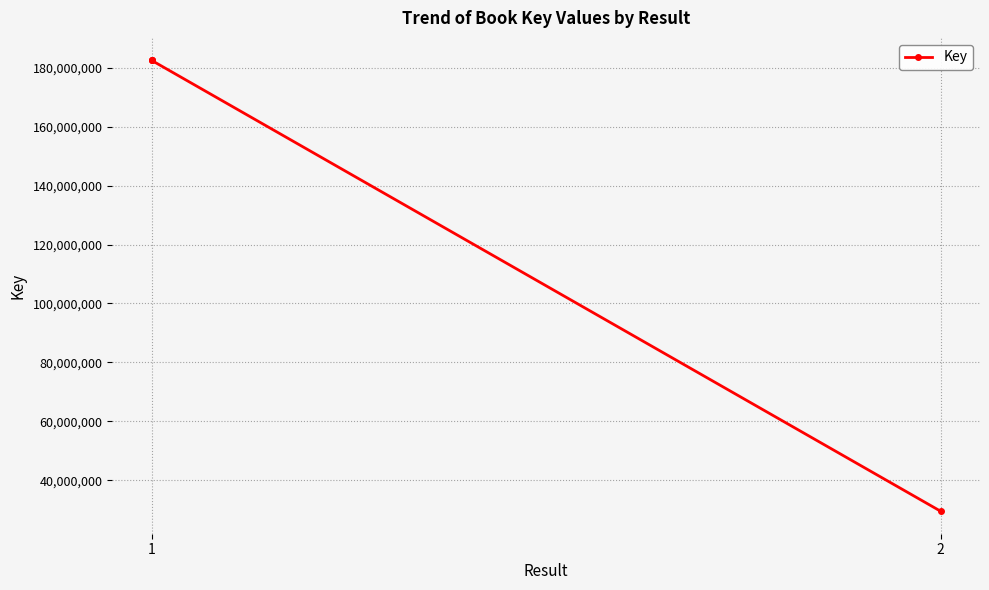

What is the maximum value shown in the chart?

182476784